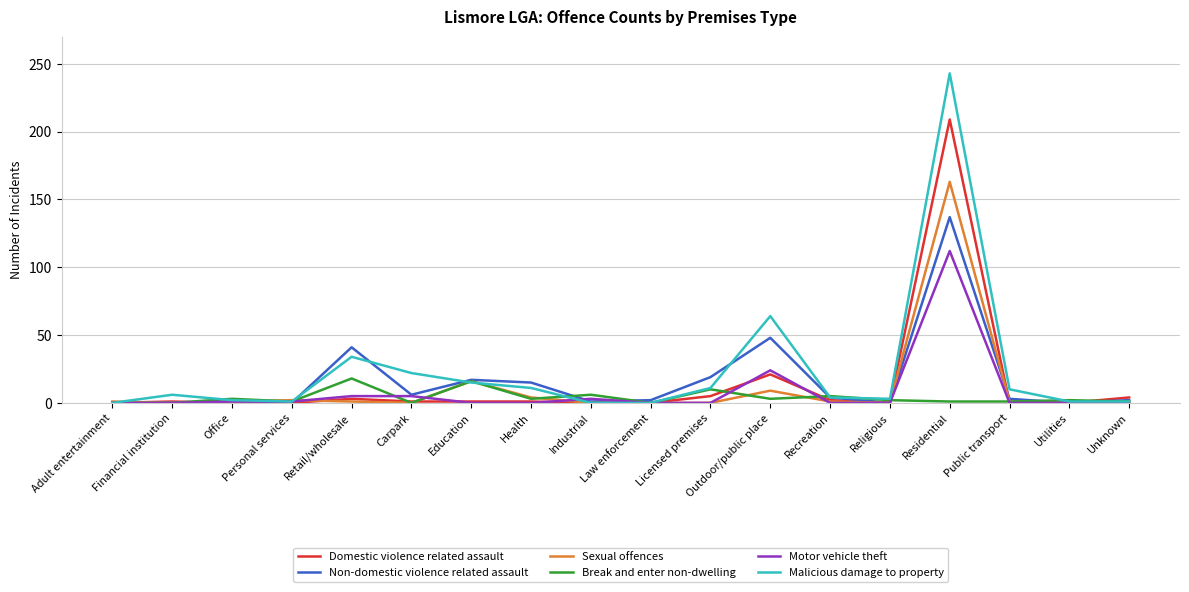

What is the total value across all series at Health?

34